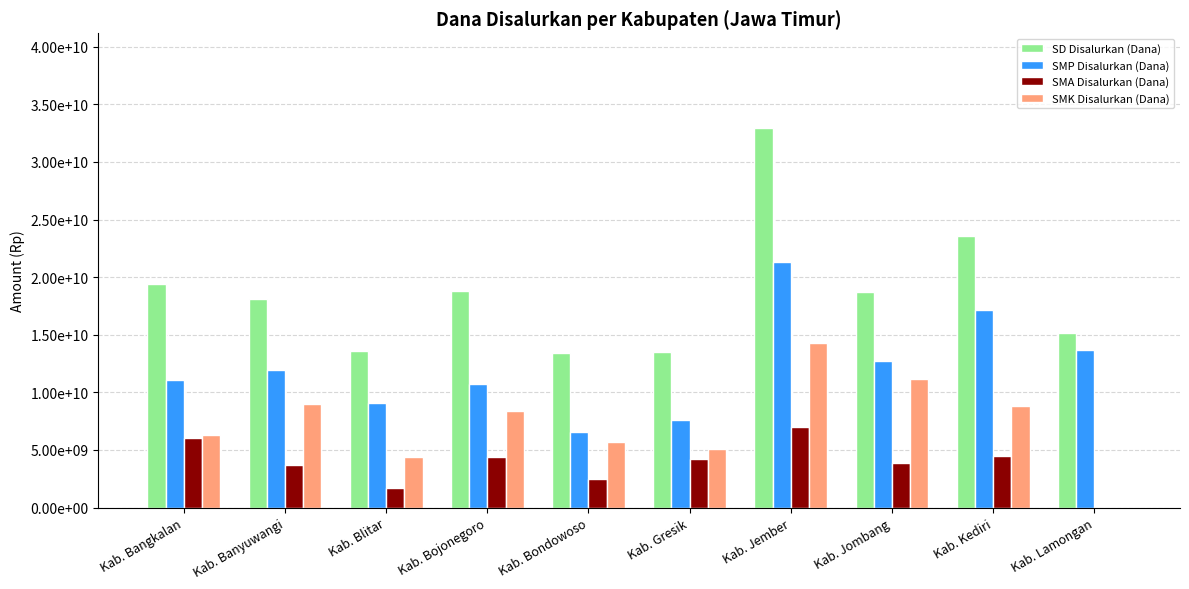

At which category is the sum across all series the highest?

Kab. Jember